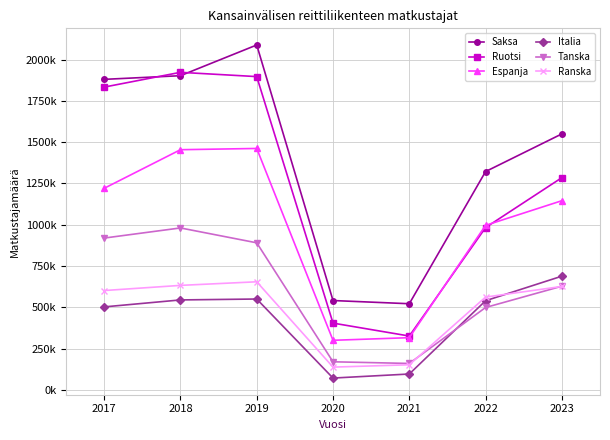

Is it true that Italia equals 767132 at 2022?

False